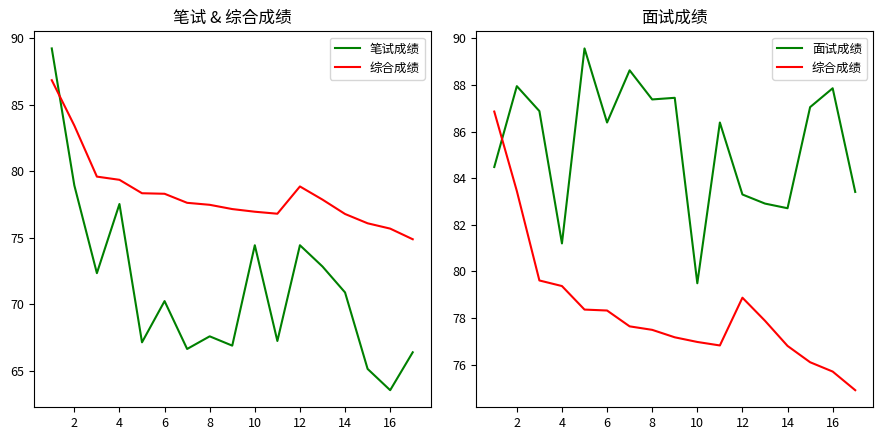

Reading left to right, extract all data points from this chart.

笔试成绩: 89.2	79.0	72.3	77.5	67.2	70.2	66.7	67.6	66.9	74.5	67.2	74.5	72.8	70.9	65.2	63.5	66.4
综合成绩: 86.9	83.5	79.6	79.4	78.4	78.3	77.6	77.5	77.2	77.0	76.8	78.9	77.9	76.8	76.1	75.7	74.9
面试成绩: 84.5	88.0	86.9	81.2	89.6	86.4	88.6	87.4	87.5	79.5	86.4	83.3	82.9	82.7	87.0	87.9	83.4